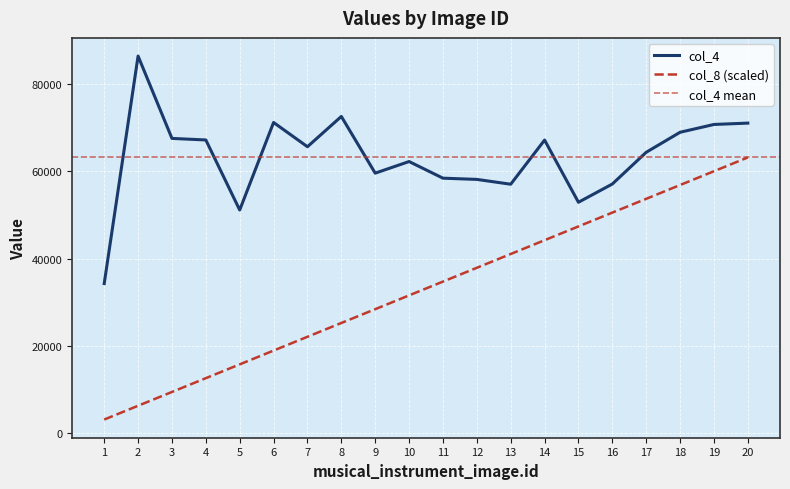

True or false: col_8 and col_4 cross at least once.

False